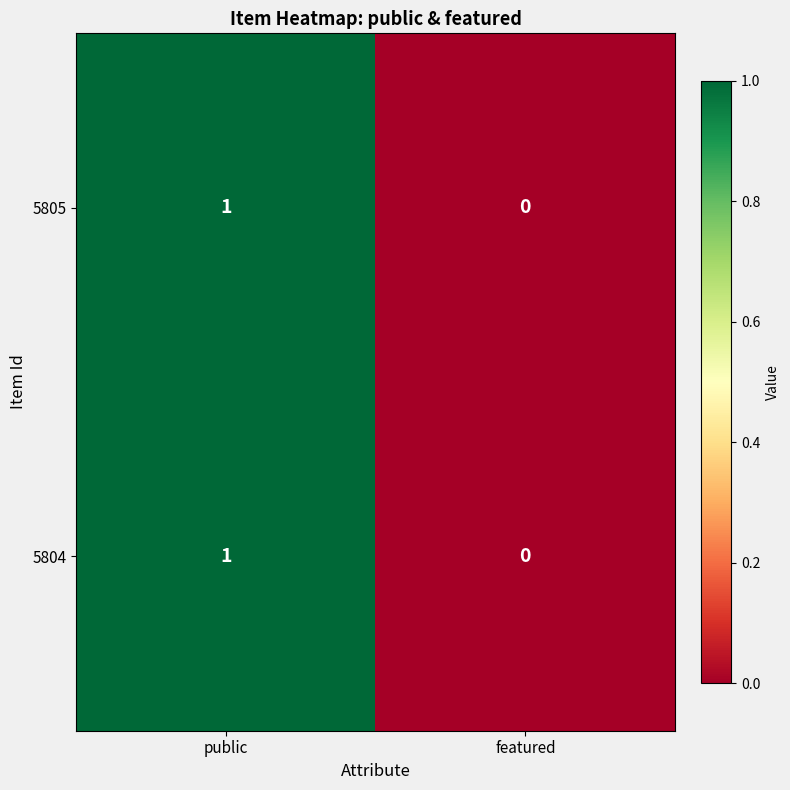

At which category is the sum across all series the highest?

public